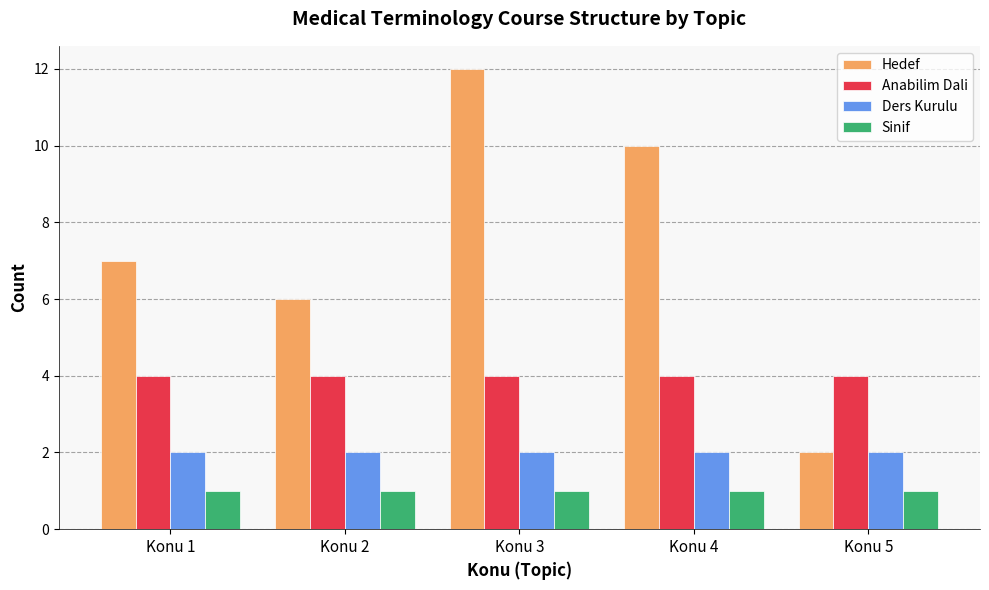

At which category is the sum across all series the highest?

Konu 3